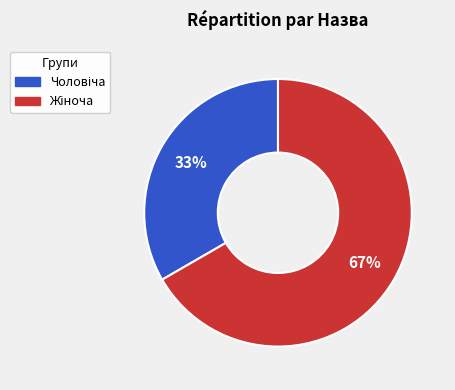

Does any single category account for the majority?

Yes